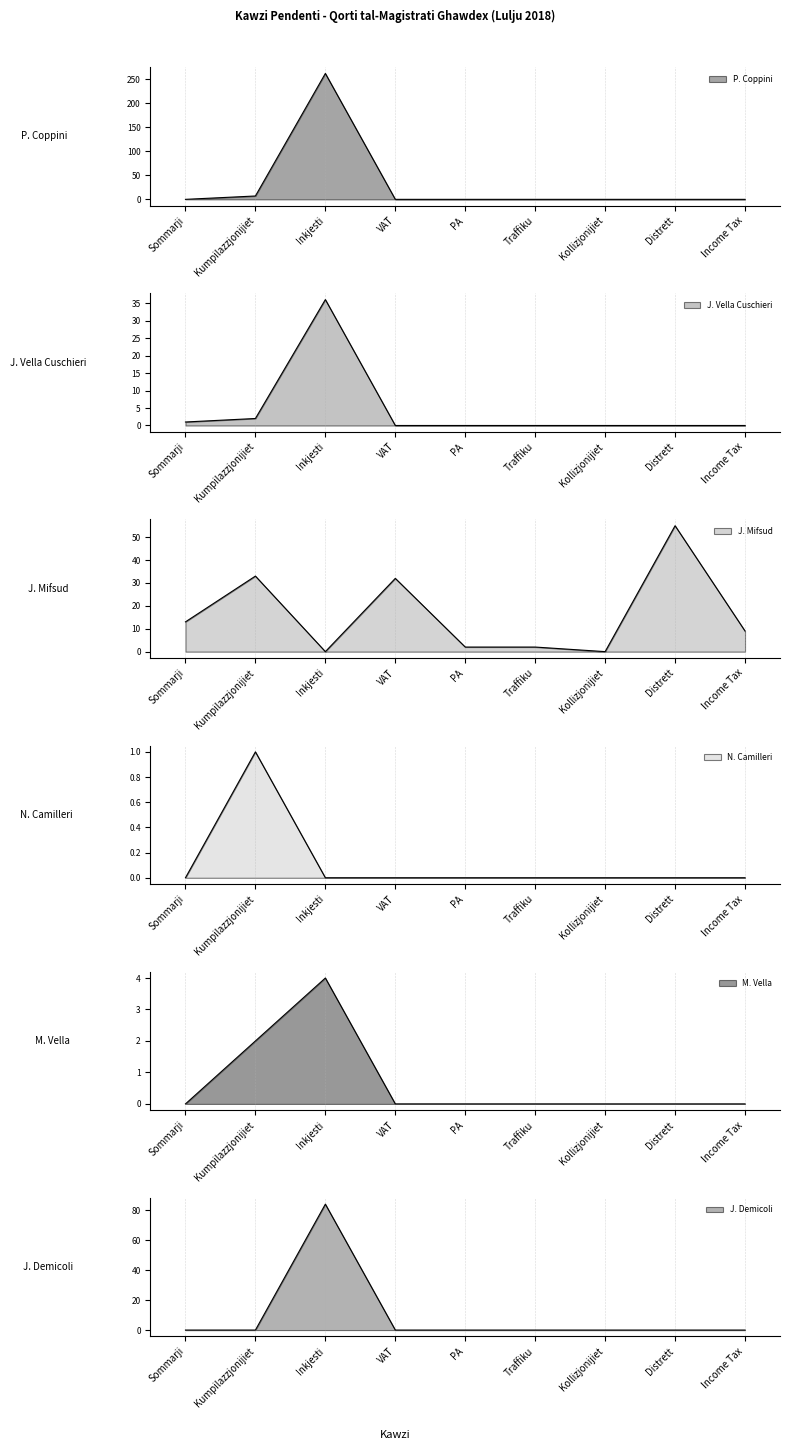

The J. Vella Cuschieri series shows 0 at Kollizjonijiet. True or false?

True